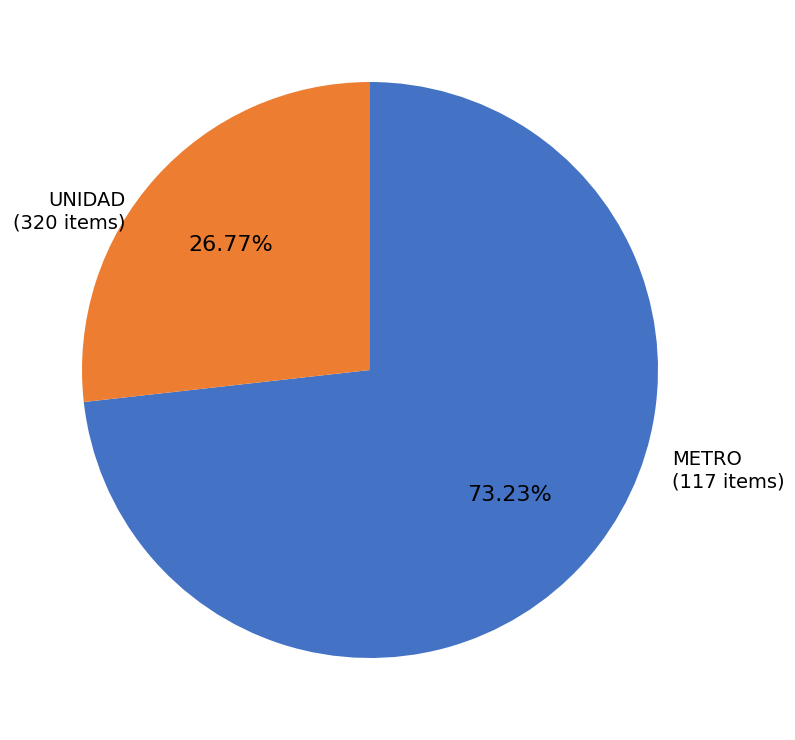

To the nearest percent, what percentage of the pie is UNIDAD?

73%